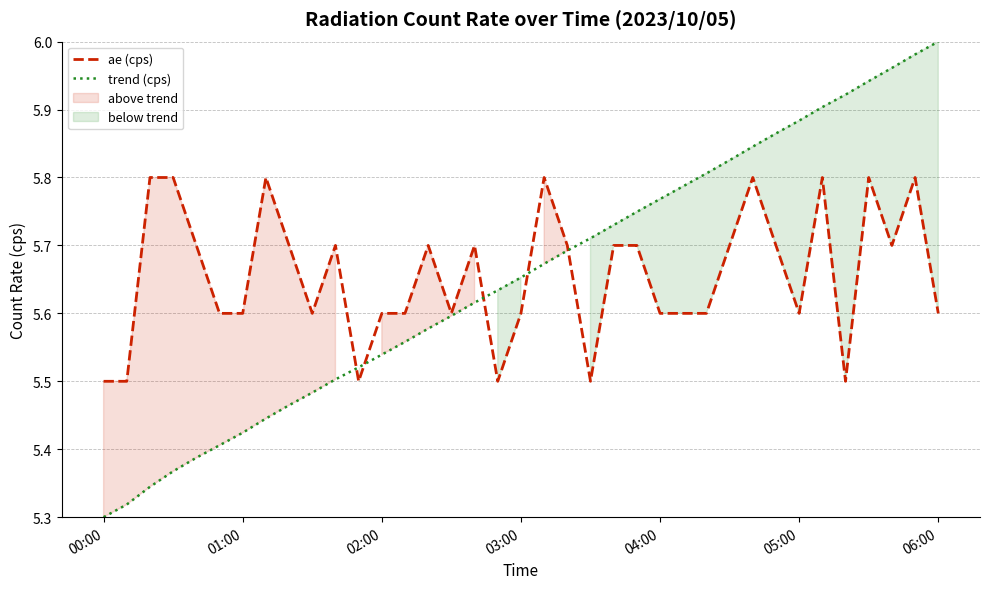

List the series in order of their peak value, highest first.

trend (cps), ae (cps)